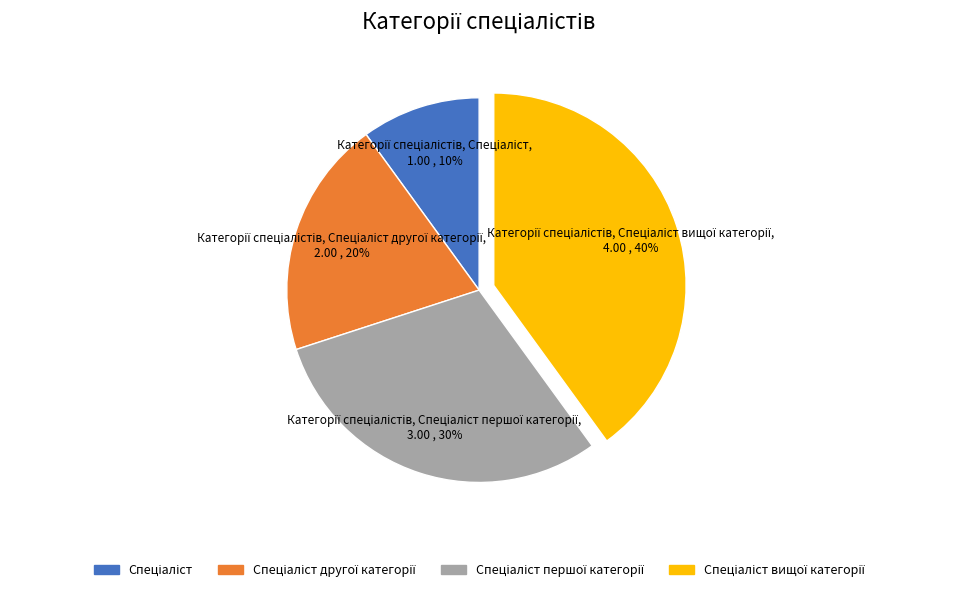

Does any single category account for the majority?

No